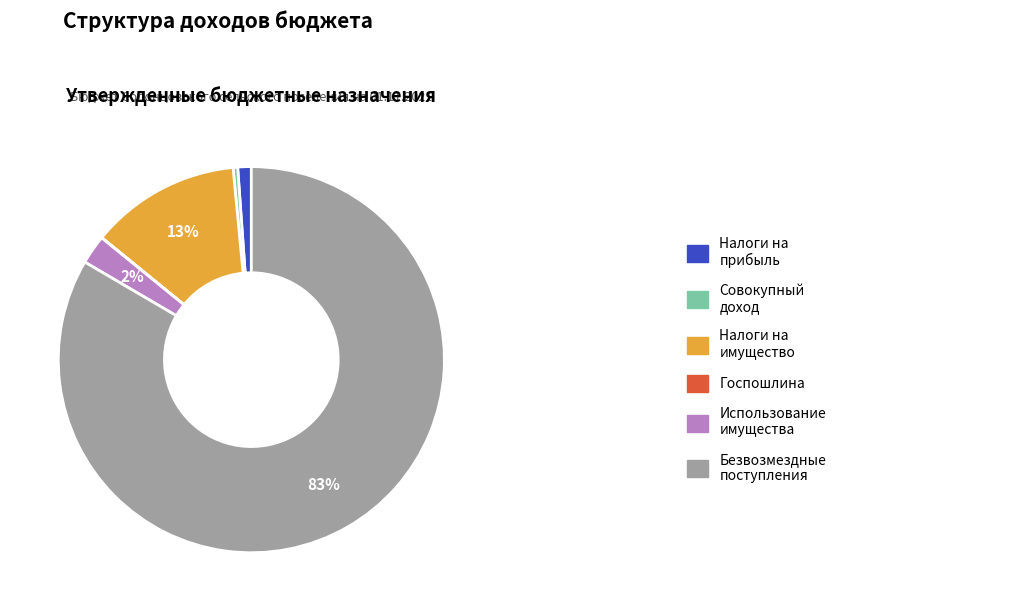

Does any single category account for the majority?

Yes